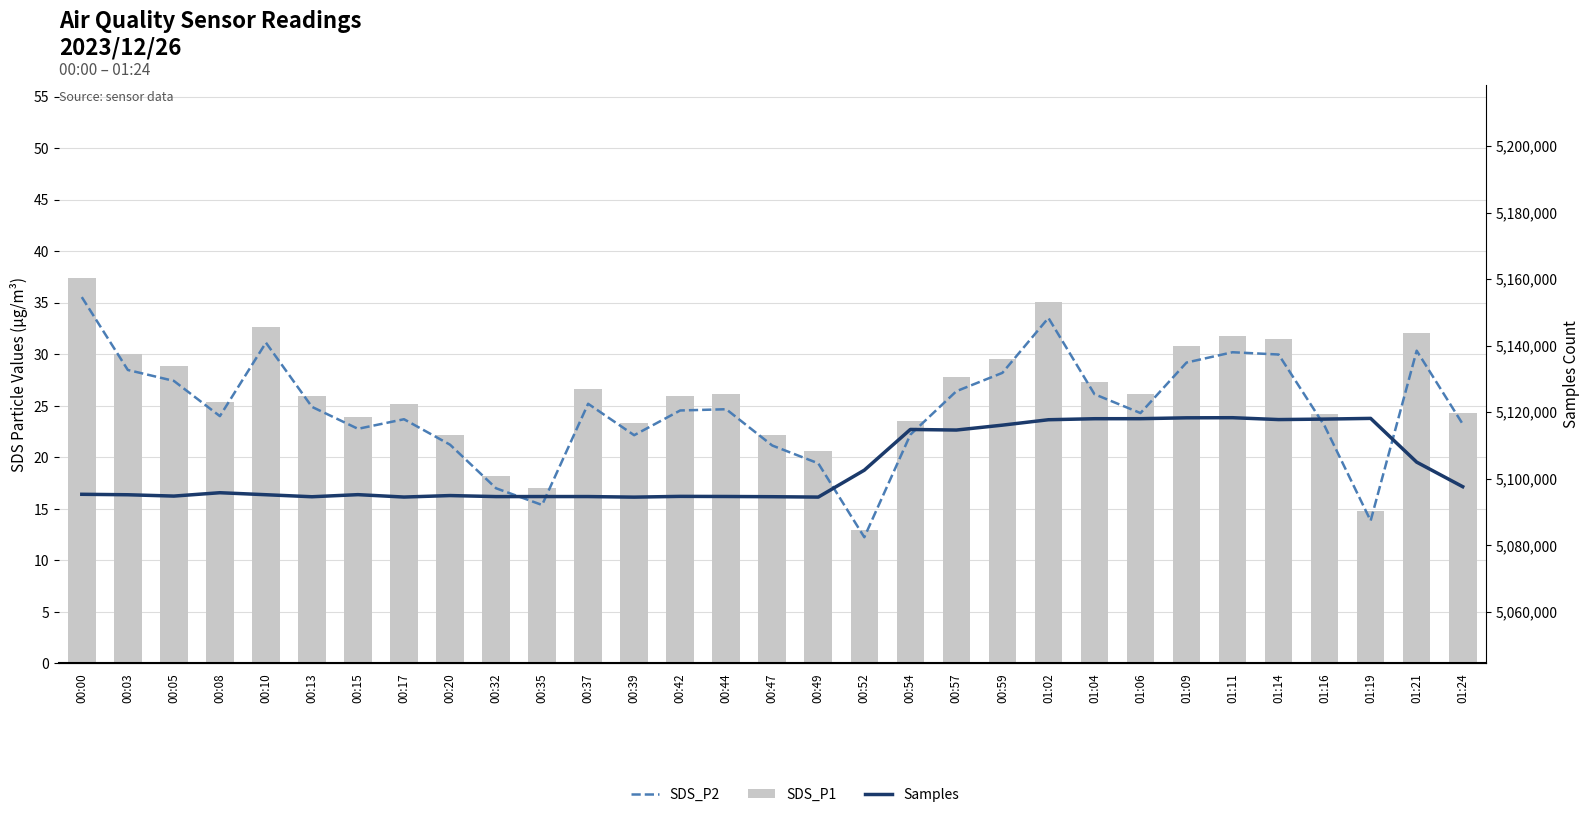

Where does the Samples series first go above 5095301?

00:08